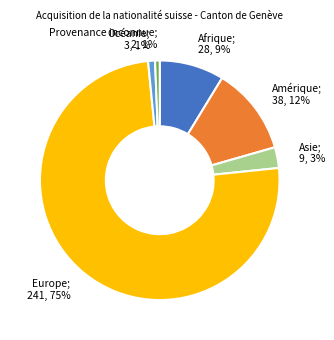

Do Europe; 241, 75% and Océanie; 3, 1% together represent more than half of the pie?

Yes